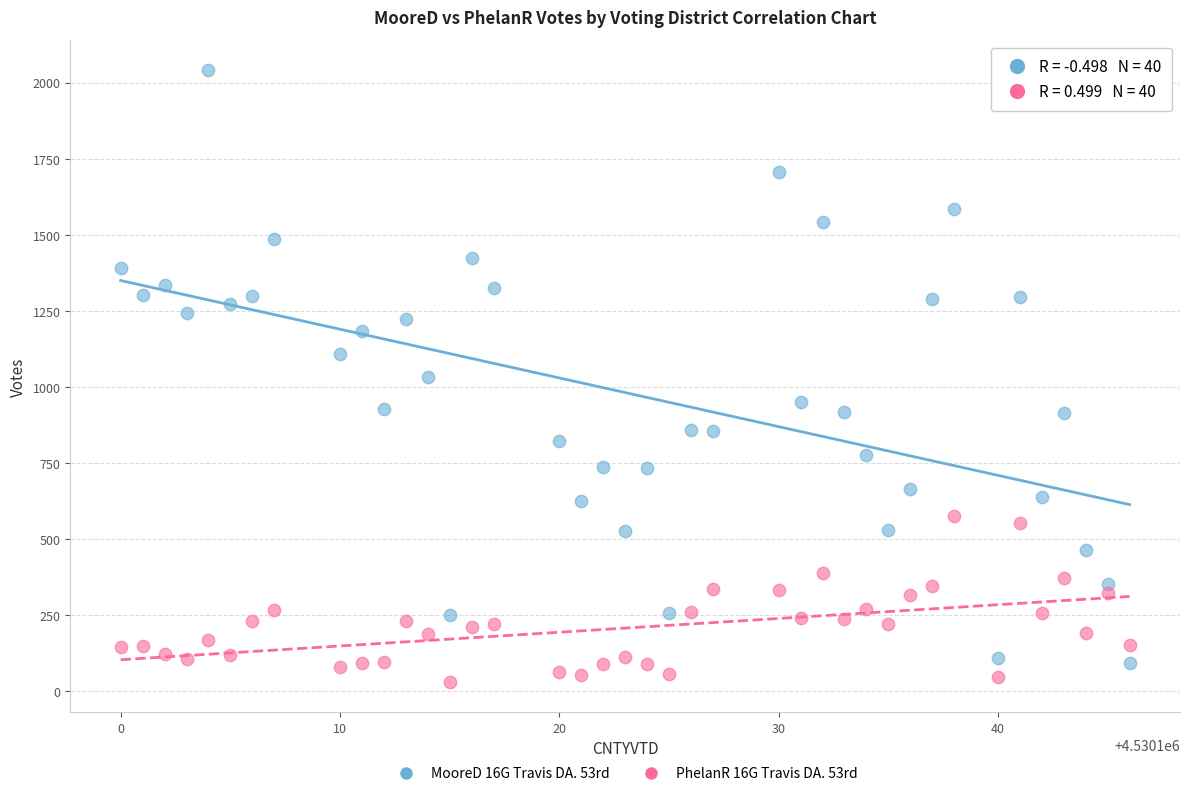

Across all data points, what is the range of Y values (max minus min)?

2008